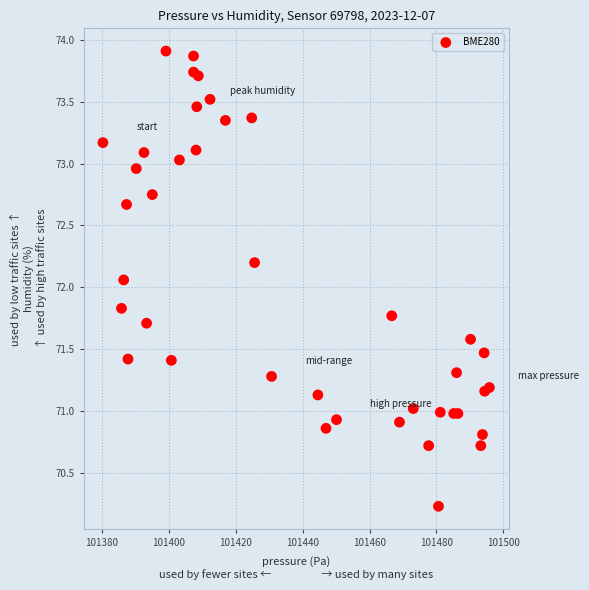

What Y value in the scatter plot is closest to 72?

72.1